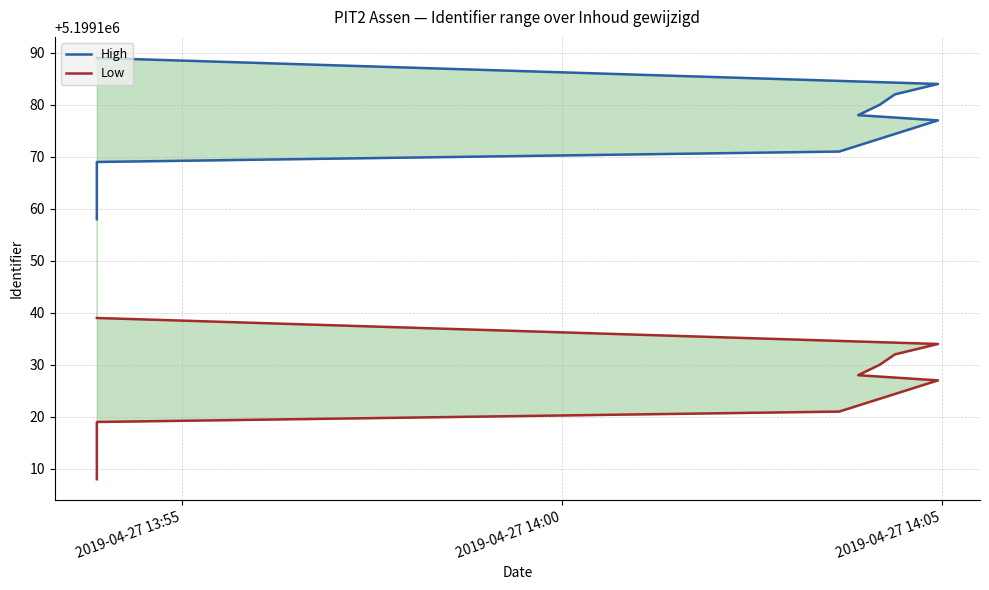

Reading right to left, what are all the values shown in this chart?

High: 5199189	5199184	5199182	5199180	5199178	5199177	5199171	5199169	5199167	5199166	5199165	5199162	5199158
Low: 5199139	5199134	5199132	5199130	5199128	5199127	5199121	5199119	5199117	5199116	5199115	5199112	5199108